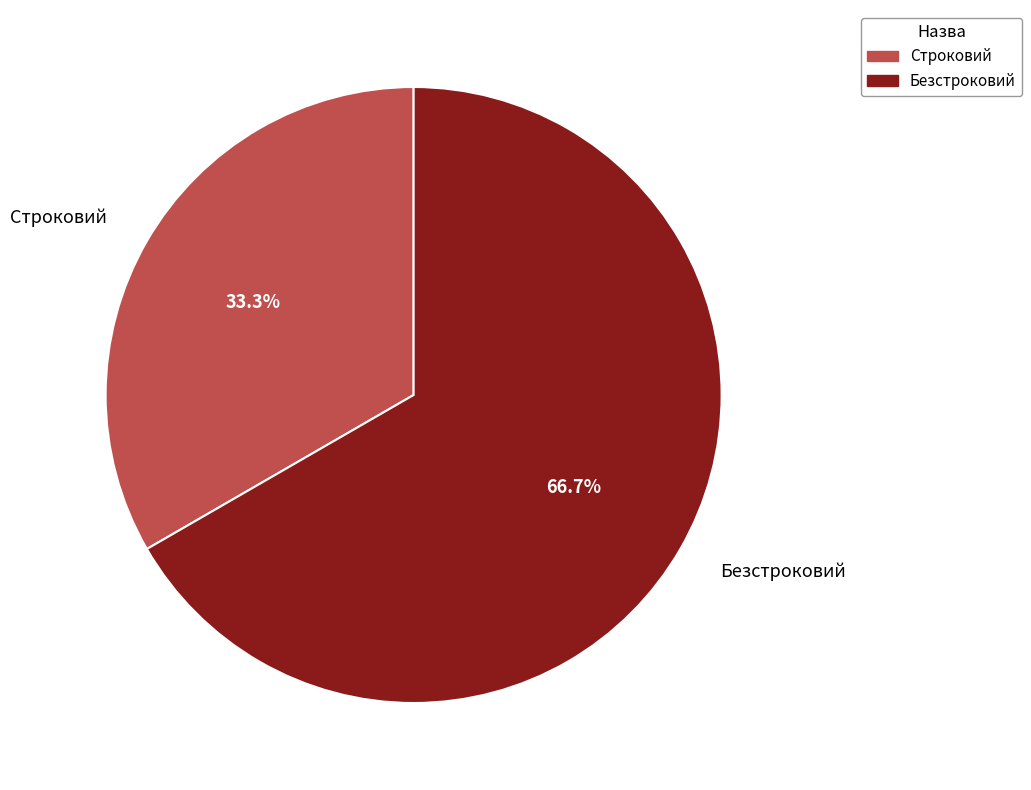

To the nearest percent, what is the average slice percentage?

50%